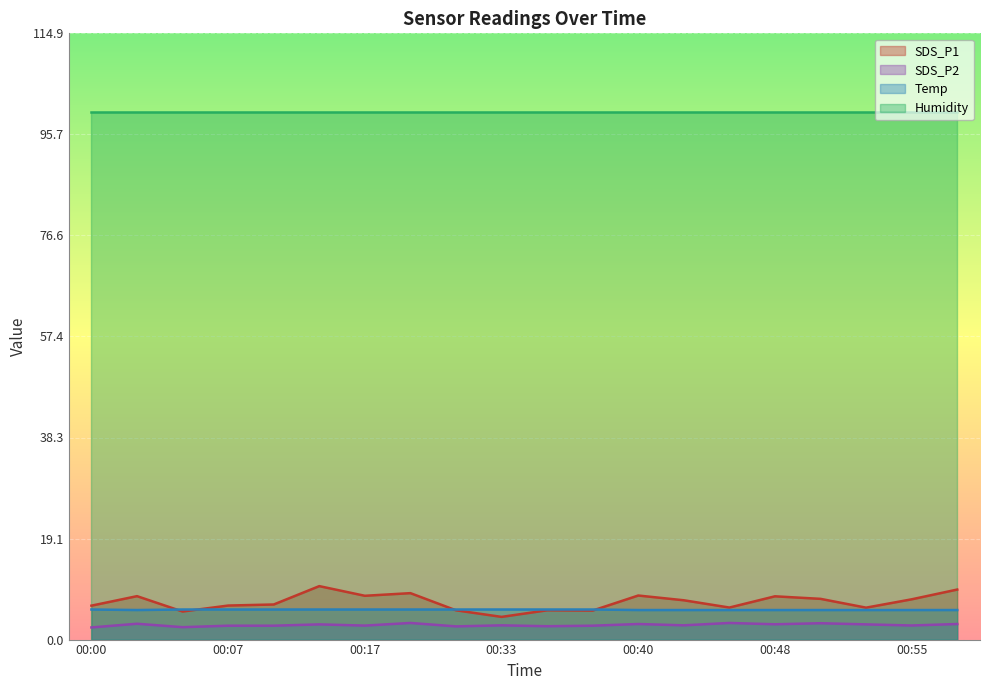

Read the Temp value at 00:50.

5.6